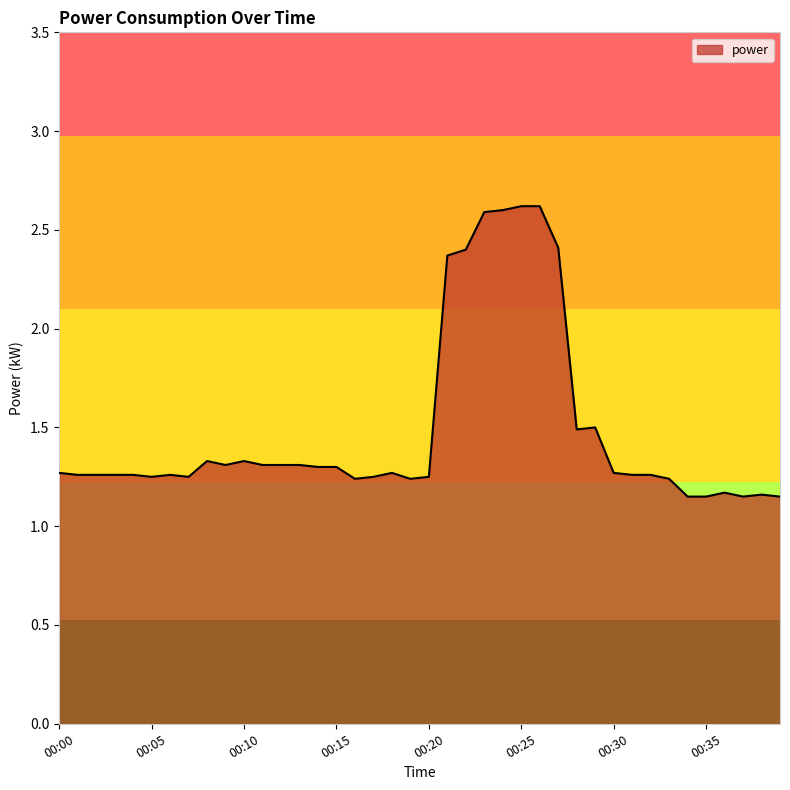

Rank the categories by value from lowest to highest.

00:34, 00:35, 00:37, 00:39, 00:38, 00:36, 00:16, 00:19, 00:33, 00:05, 00:07, 00:17, 00:20, 00:01, 00:02, 00:03, 00:04, 00:06, 00:31, 00:32, 00:00, 00:18, 00:30, 00:14, 00:15, 00:09, 00:11, 00:12, 00:13, 00:08, 00:10, 00:28, 00:29, 00:21, 00:22, 00:27, 00:23, 00:24, 00:25, 00:26